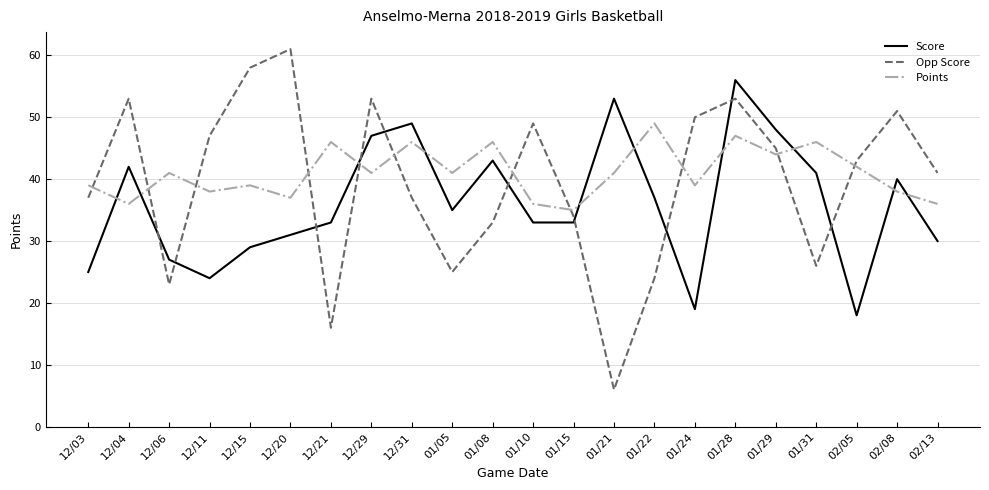

What is the approximate value of Score at 12/31?

49